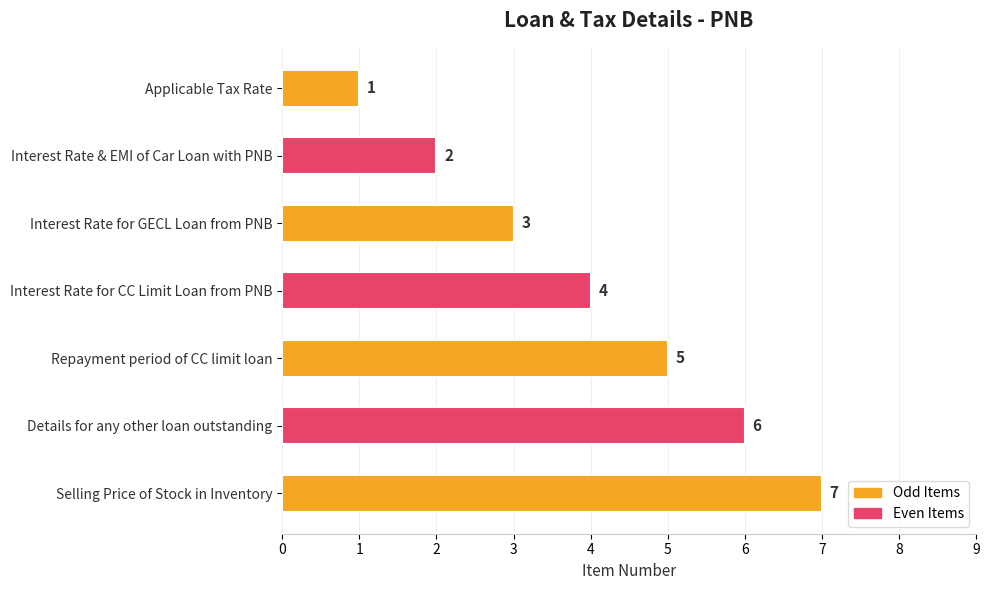

The chart shows a value of 10 at Details for any other loan outstanding. True or false?

False